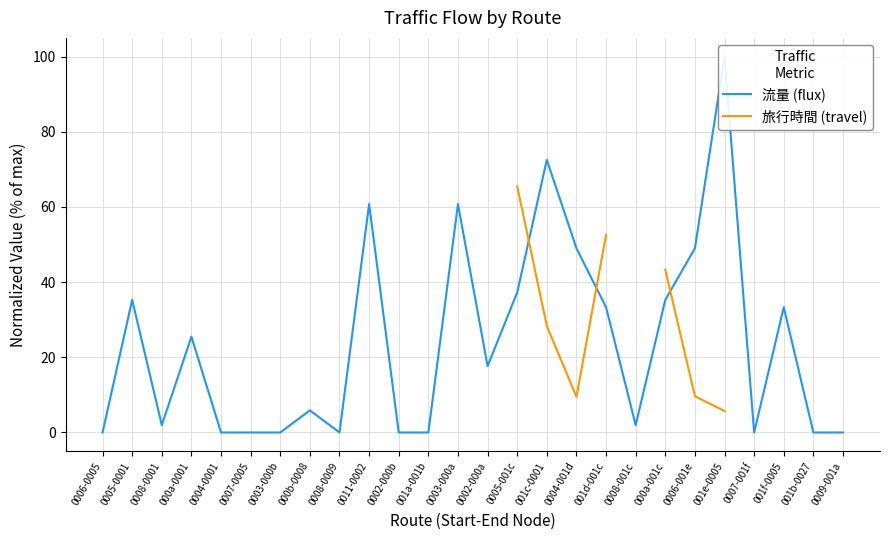

Which has a higher value, 0007-0005 or 0008-0009?

0007-0005